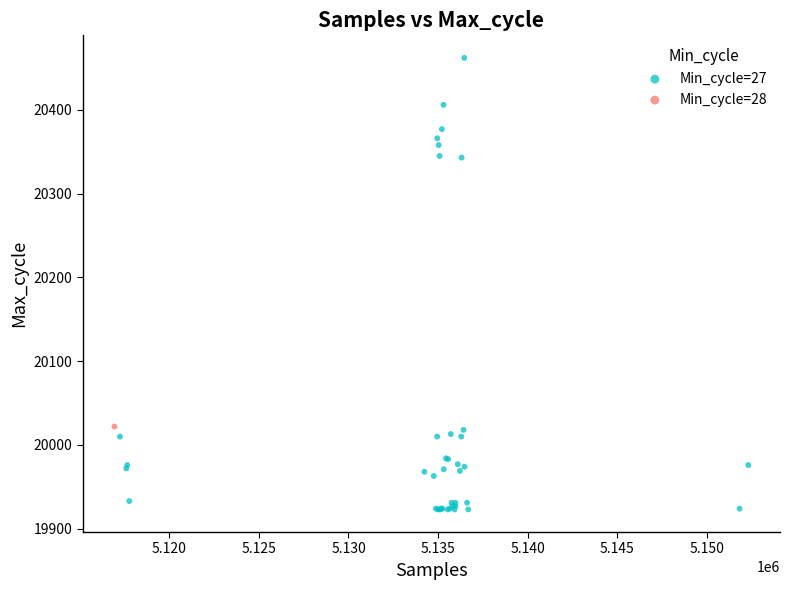

What are all the series names shown in the legend?

Min_cycle=27, Min_cycle=28